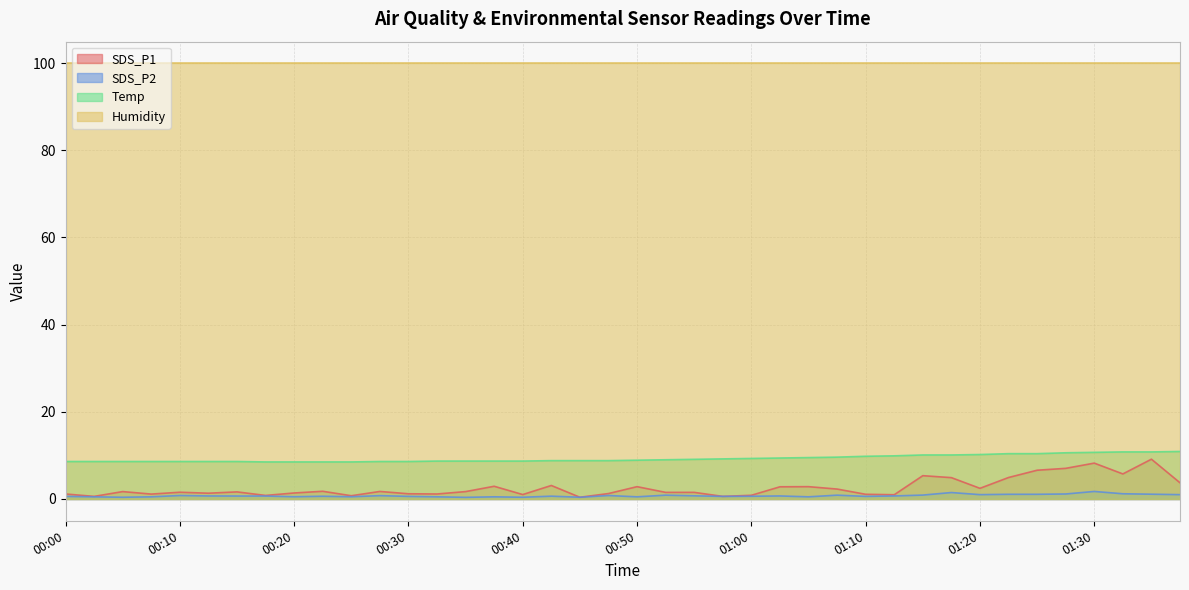

What position from the right is 01:20?

8